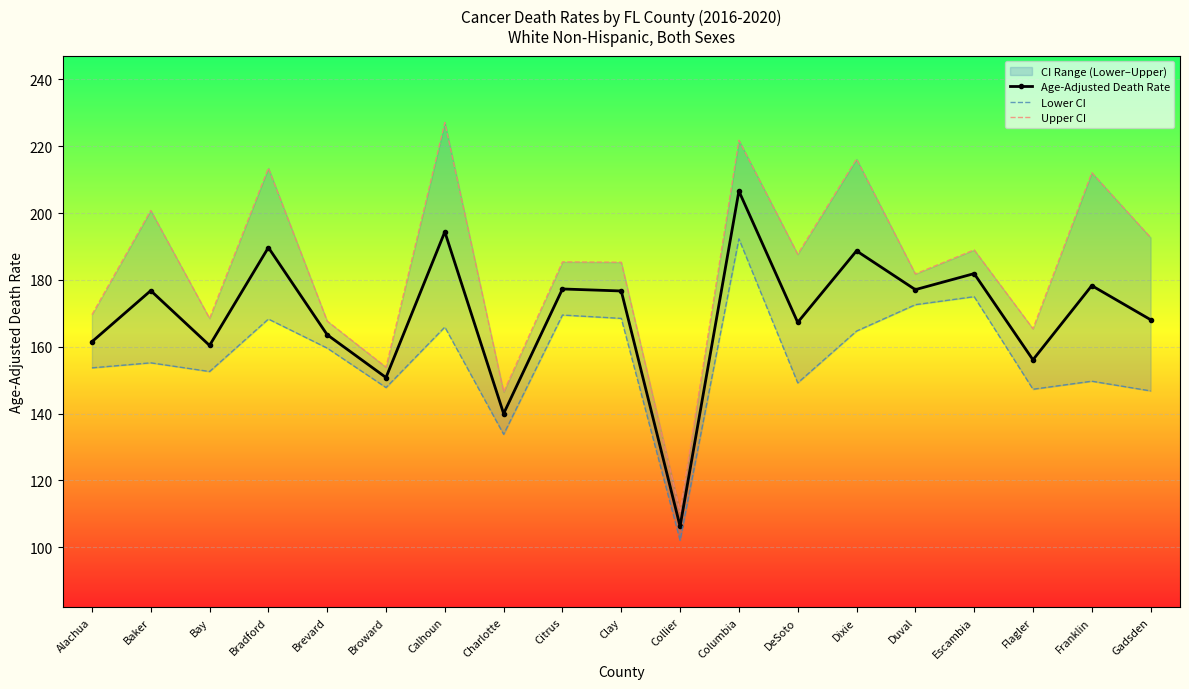

How many data points in Upper CI are less than 185?

8